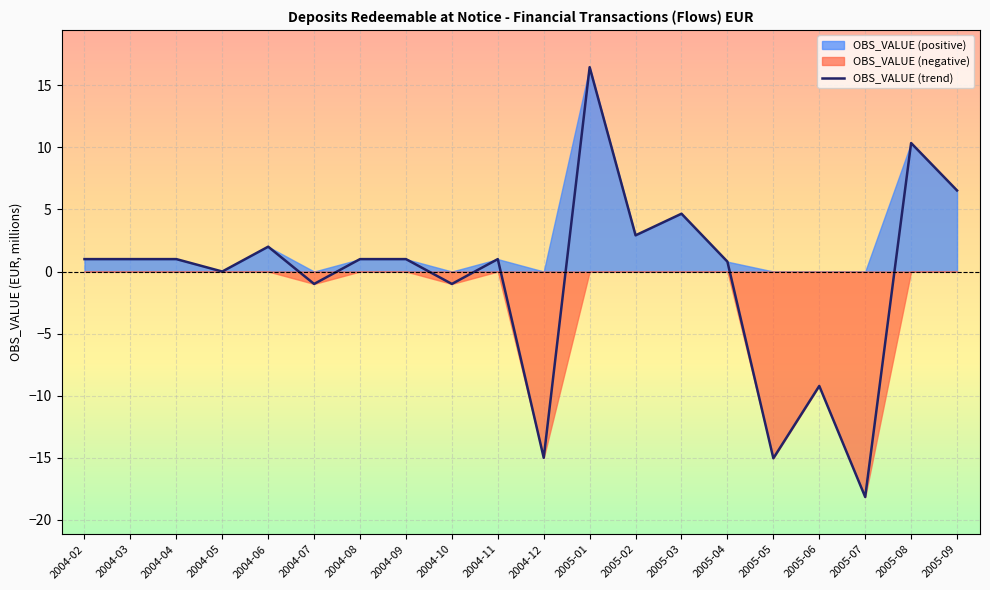

Is it true that the value at 2005-09 is 6.5?

True